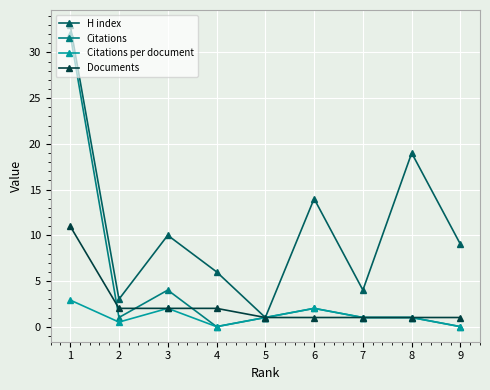

Reading left to right, list all the values displayed in this chart.

H index: 33.0	3.0	10.0	6.0	1.0	14.0	4.0	19.0	9.0
Citations: 32.0	1.0	4.0	0.0	1.0	2.0	1.0	1.0	0.0
Citations per document: 2.9	0.5	2.0	0.0	1.0	2.0	1.0	1.0	0.0
Documents: 11.0	2.0	2.0	2.0	1.0	1.0	1.0	1.0	1.0